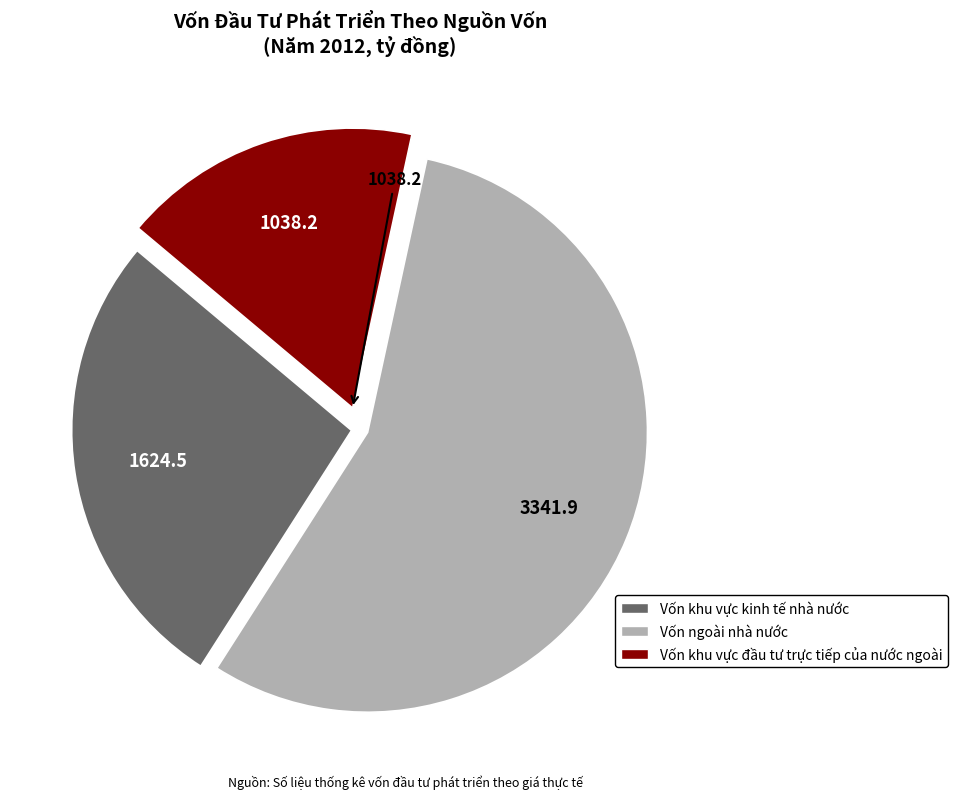

Which category has the biggest portion of the pie?

Vốn ngoài nhà nước